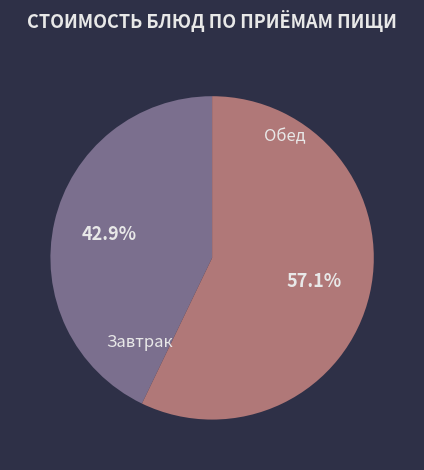

How many segments does this pie chart have?

2